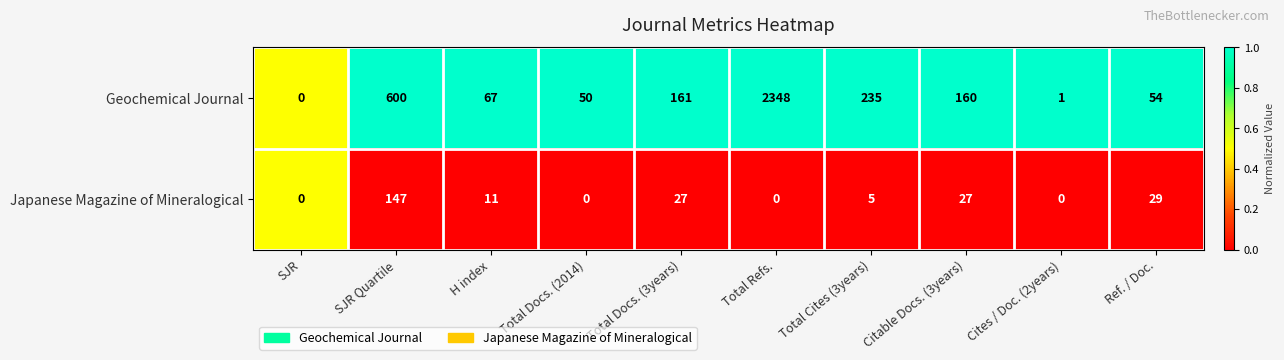

Is it true that Japanese Magazine of Mineralogical equals 8 at Total Cites (3years)?

False